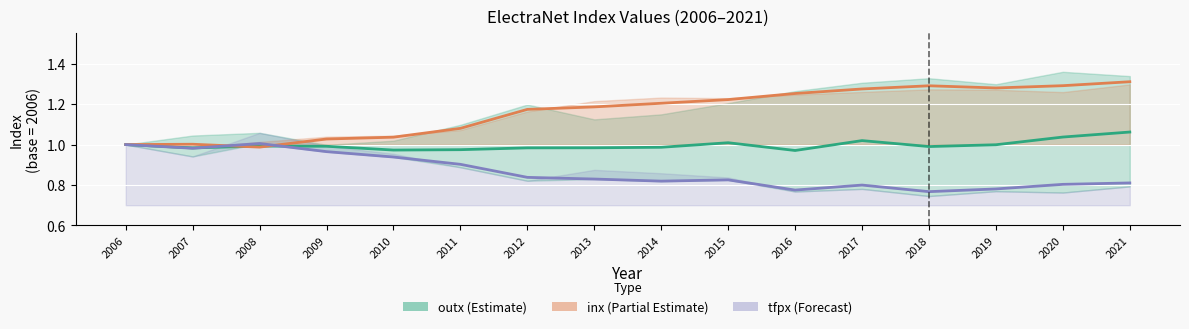

Rank the categories by tfpx value from lowest to highest.

2018, 2016, 2019, 2017, 2020, 2021, 2014, 2015, 2013, 2012, 2011, 2010, 2009, 2007, 2006, 2008